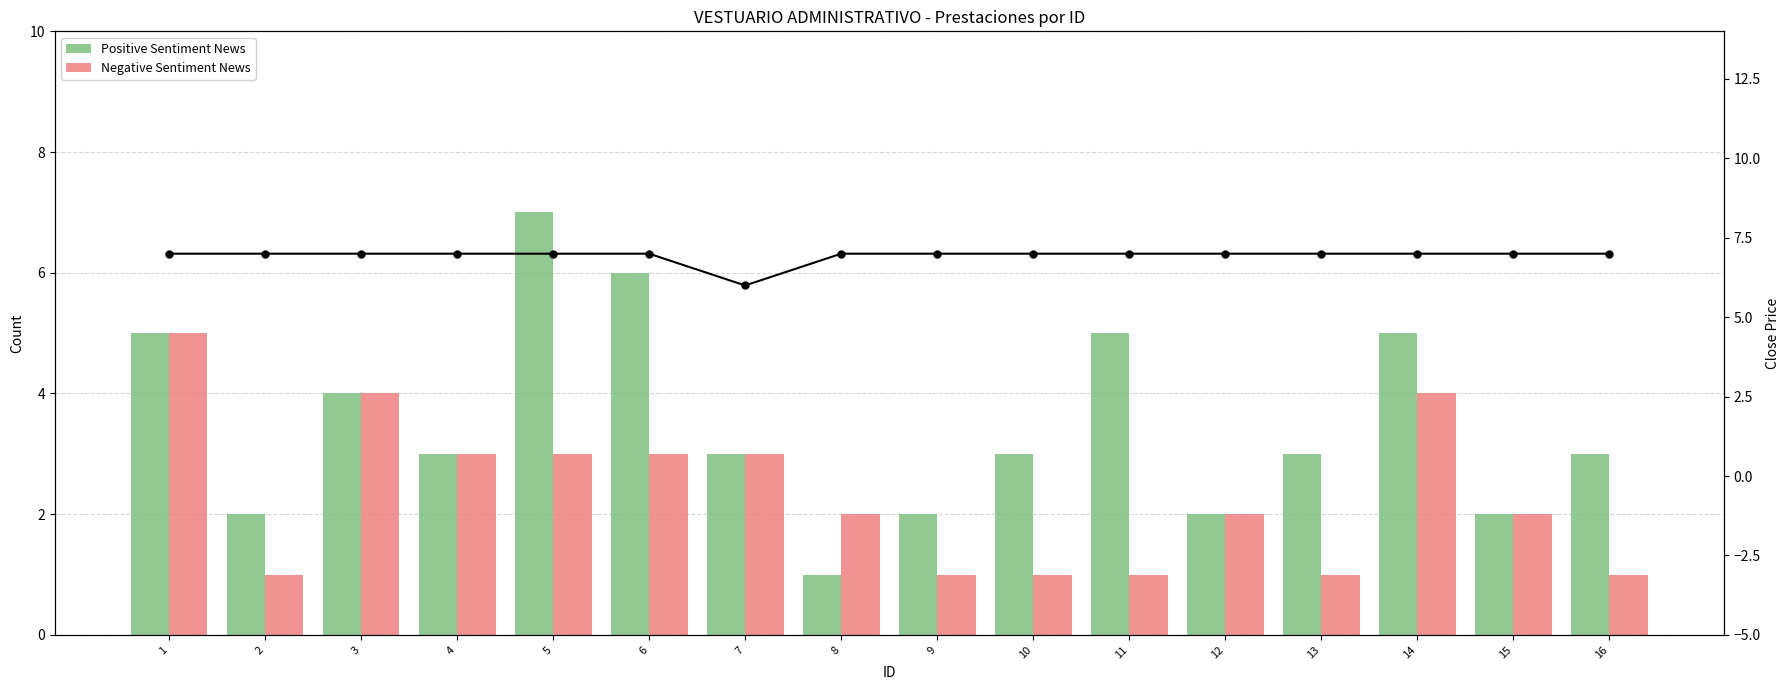

Rank the series by their average value, from lowest to highest.

Negative Sentiment News, Positive Sentiment News, Close Price Drawdown